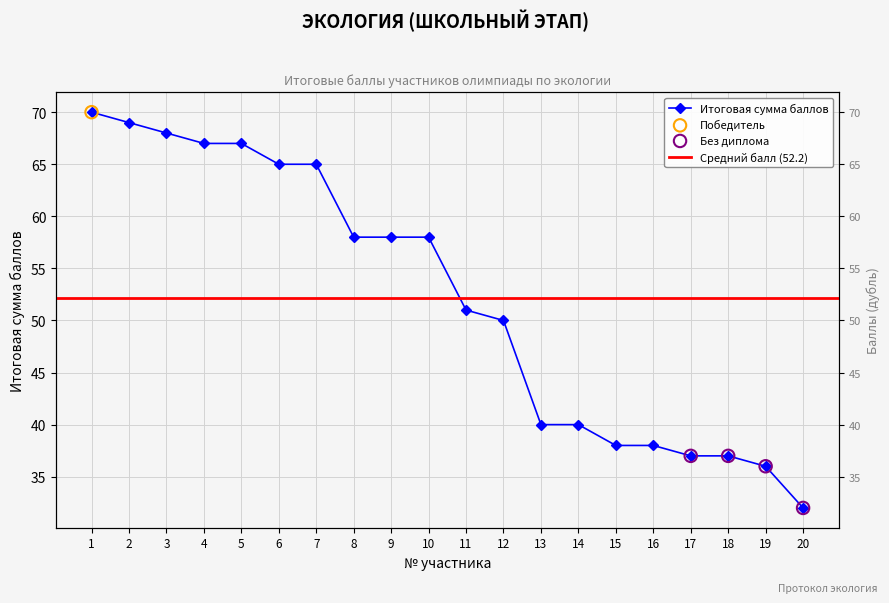

Which has a higher value, 19 or 17?

17